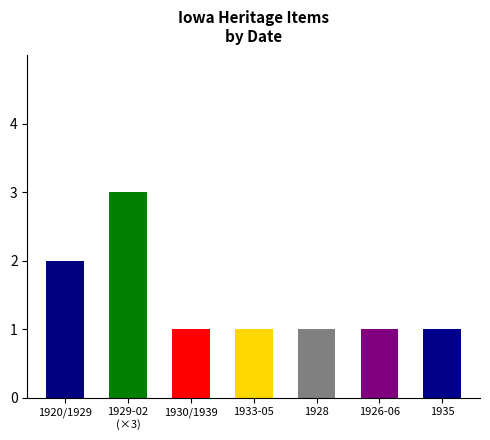

True or false: the data shows 2 at 1933-05.

False